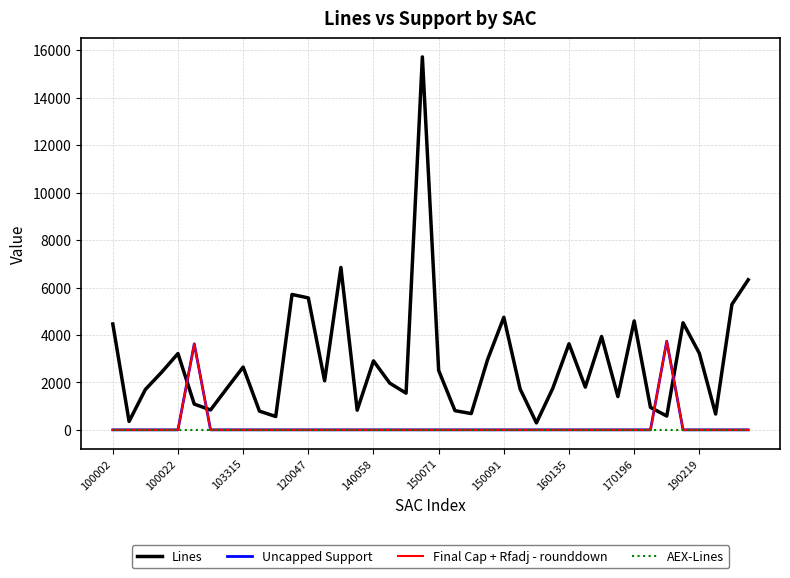

Does the chart display data point markers on the line(s)?

No